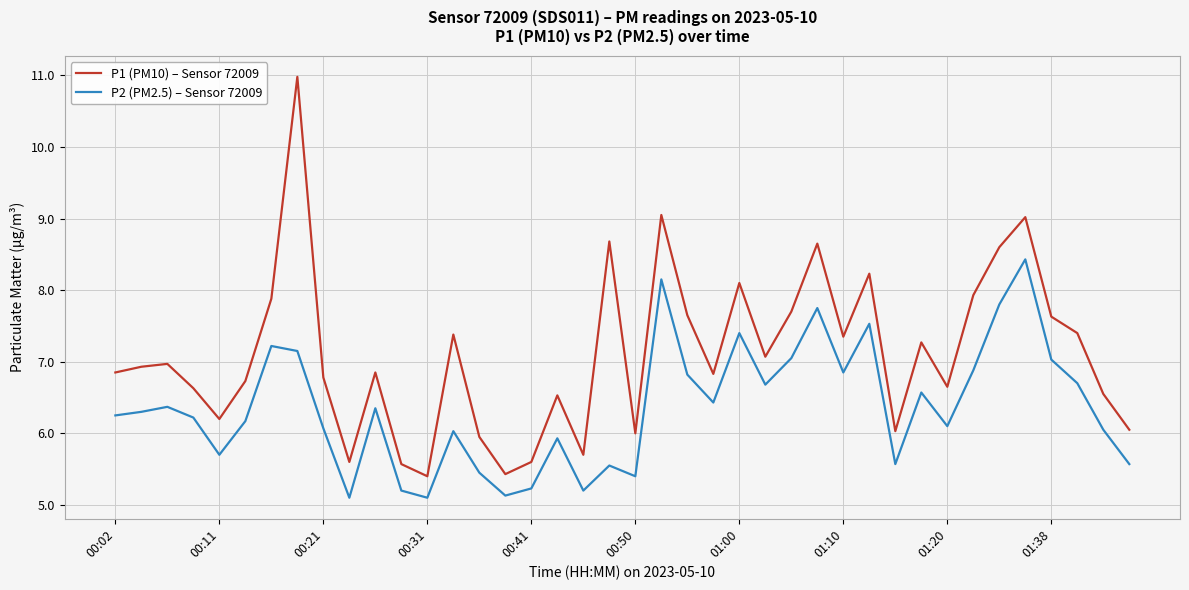

What is the difference between the maximum and minimum values in the P2 (PM2.5) – Sensor 72009 series?

3.3